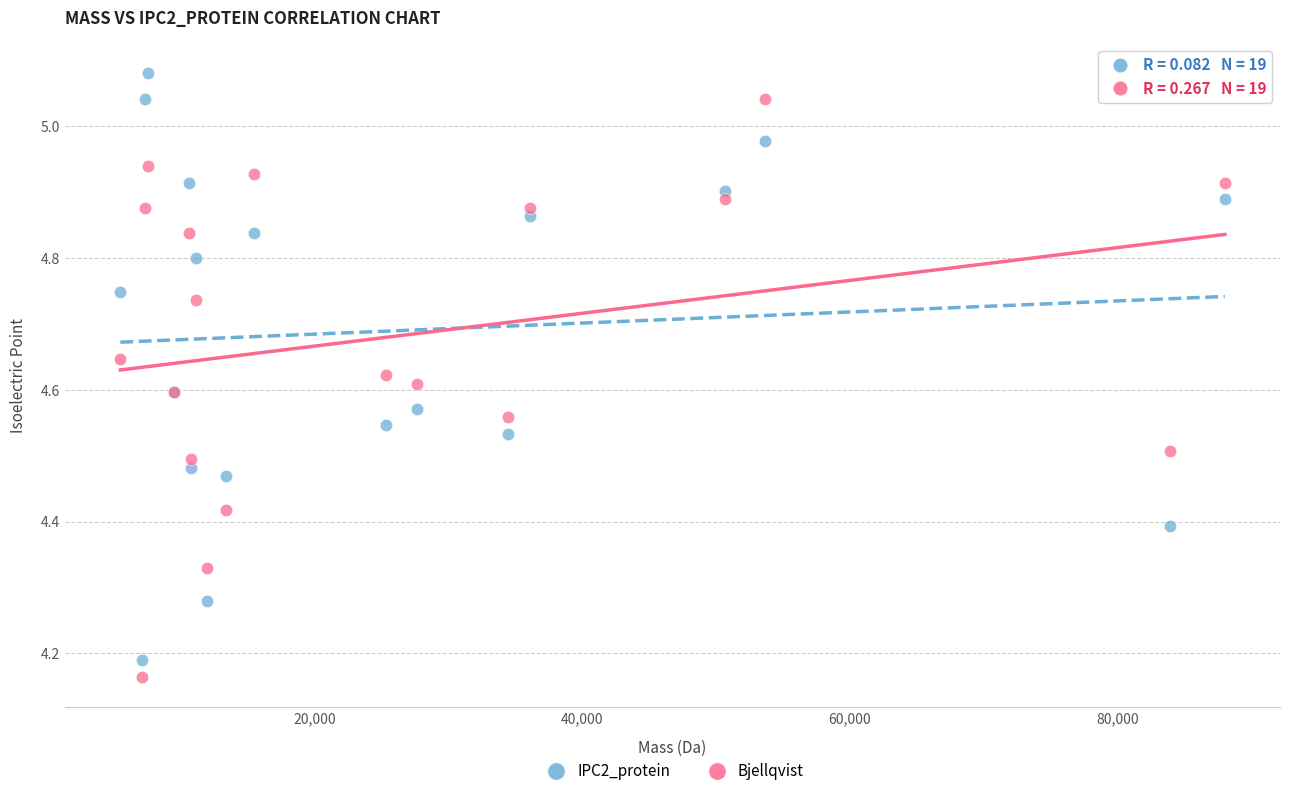

What is the X range (max minus min) for the scatter plot?

82491.0